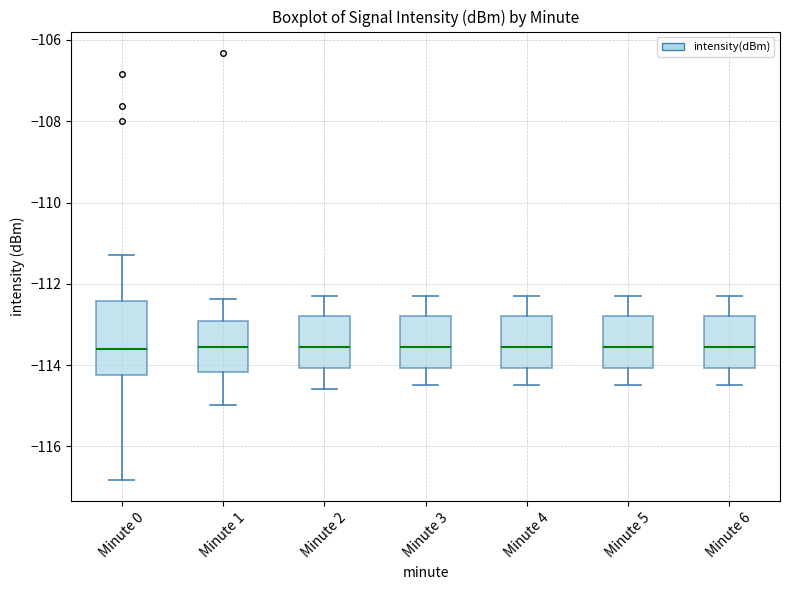

Reading left to right, read every box against the y-axis: the position of its median line, the range the box covers, and the ends of its whiskers. The values are not printed on the chart, so give them approximately, as read against the axis.

Minute 0: median -113.6, box -114.2 to -112.4, whiskers -116.8 to -111.2
Minute 1: median -113.6, box -114.2 to -113.0, whiskers -115.0 to -112.4
Minute 2: median -113.6, box -114.0 to -112.8, whiskers -114.6 to -112.2
Minute 3: median -113.6, box -114.0 to -112.8, whiskers -114.4 to -112.2
Minute 4: median -113.6, box -114.0 to -112.8, whiskers -114.4 to -112.2
Minute 5: median -113.6, box -114.0 to -112.8, whiskers -114.4 to -112.2
Minute 6: median -113.6, box -114.0 to -112.8, whiskers -114.4 to -112.2